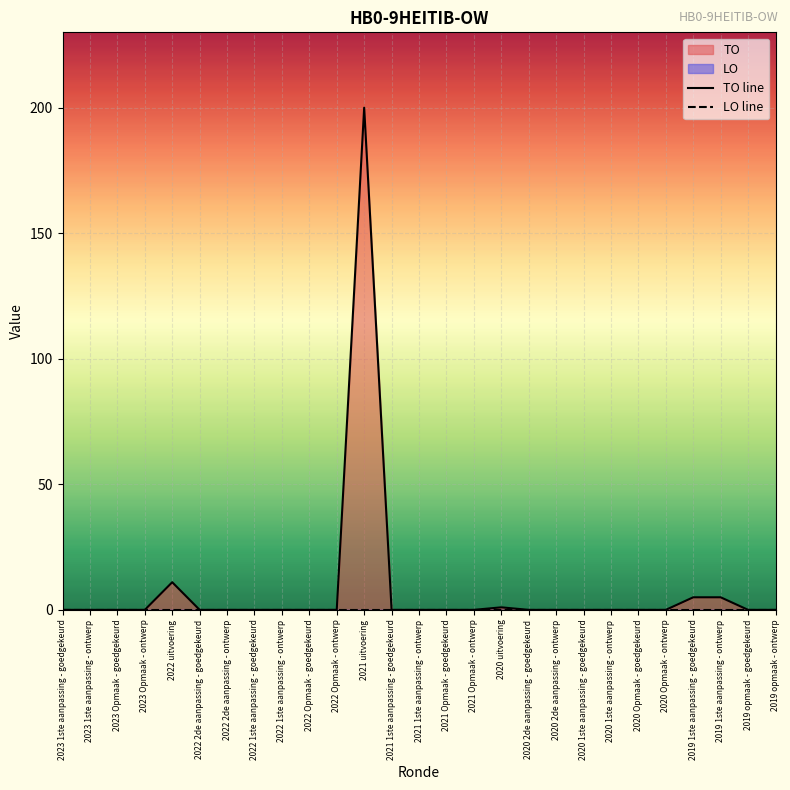

True or false: LO line has more than 2 interior local peaks.

False